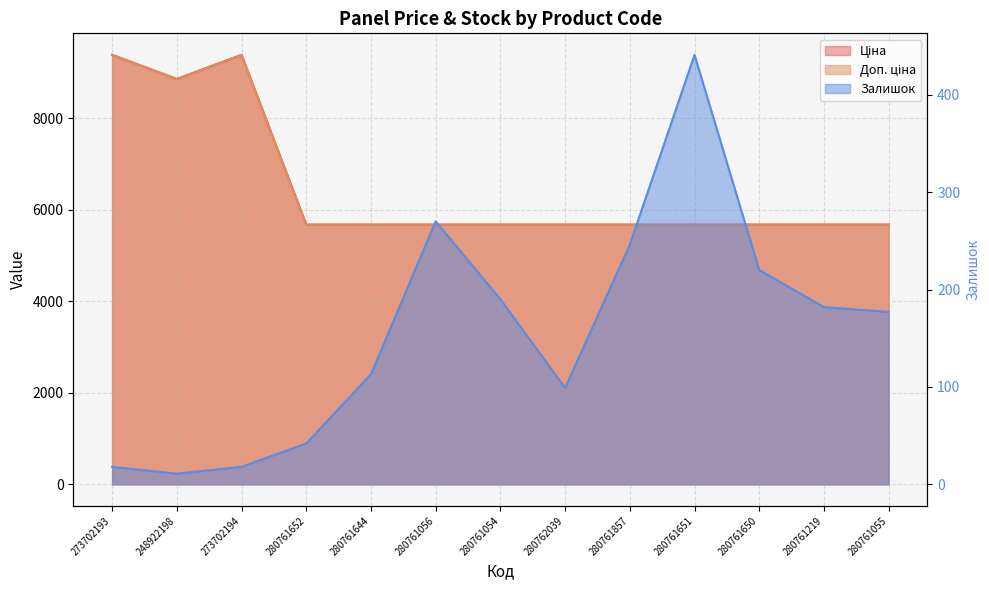

In Доп. ціна, how many points are lower than both neighbors (excluding endpoints)?

1